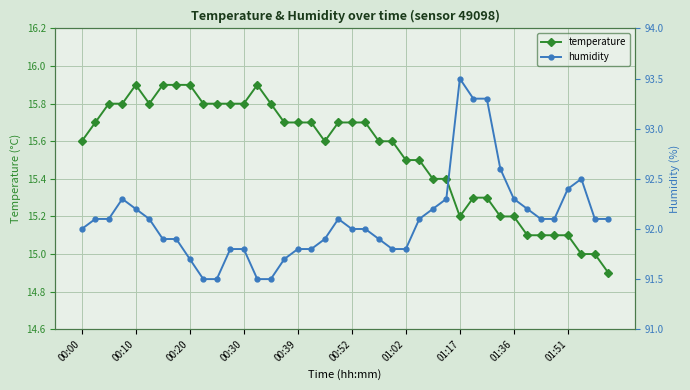

Is the value of temperature at 22 greater than the value of humidity at 11?

No